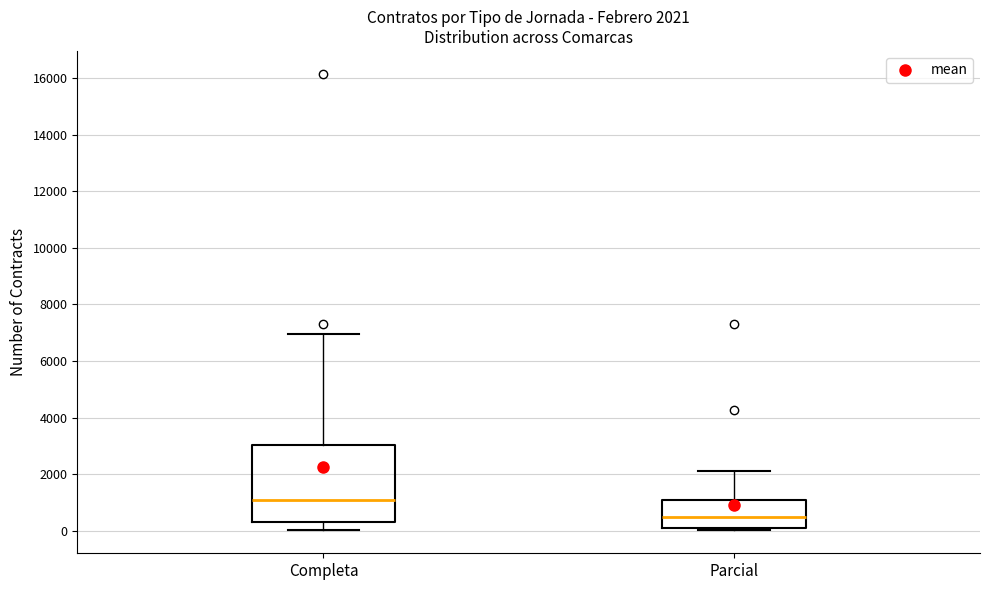

Which box's median line is the highest?

Completa